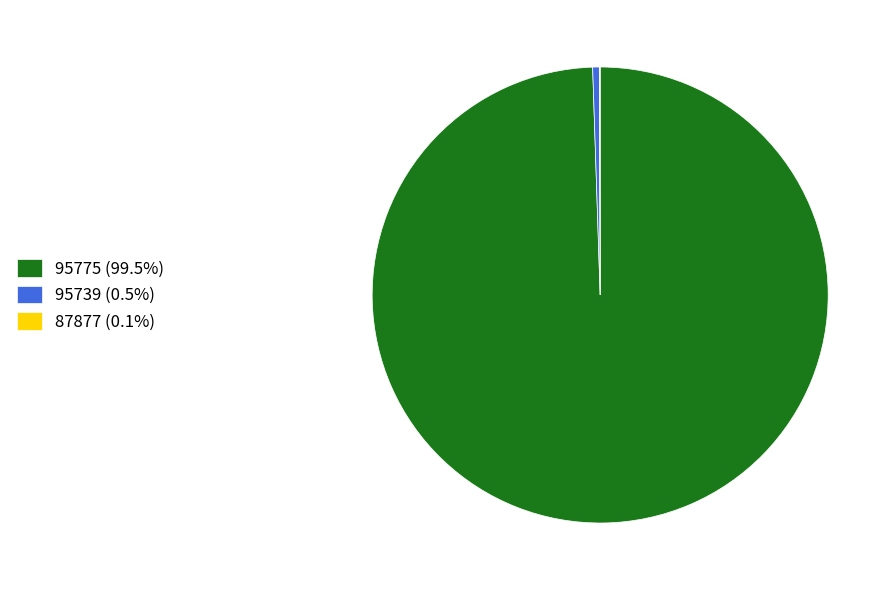

Does 95775 (99.5%) represent more than half of the total?

Yes